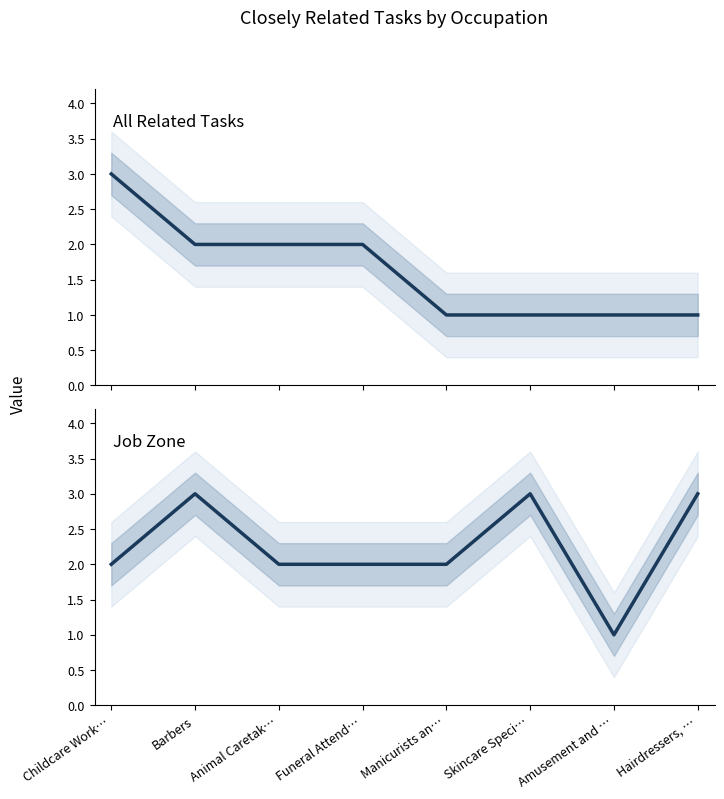

What is the label of the 1st point from the left?

Childcare Work…